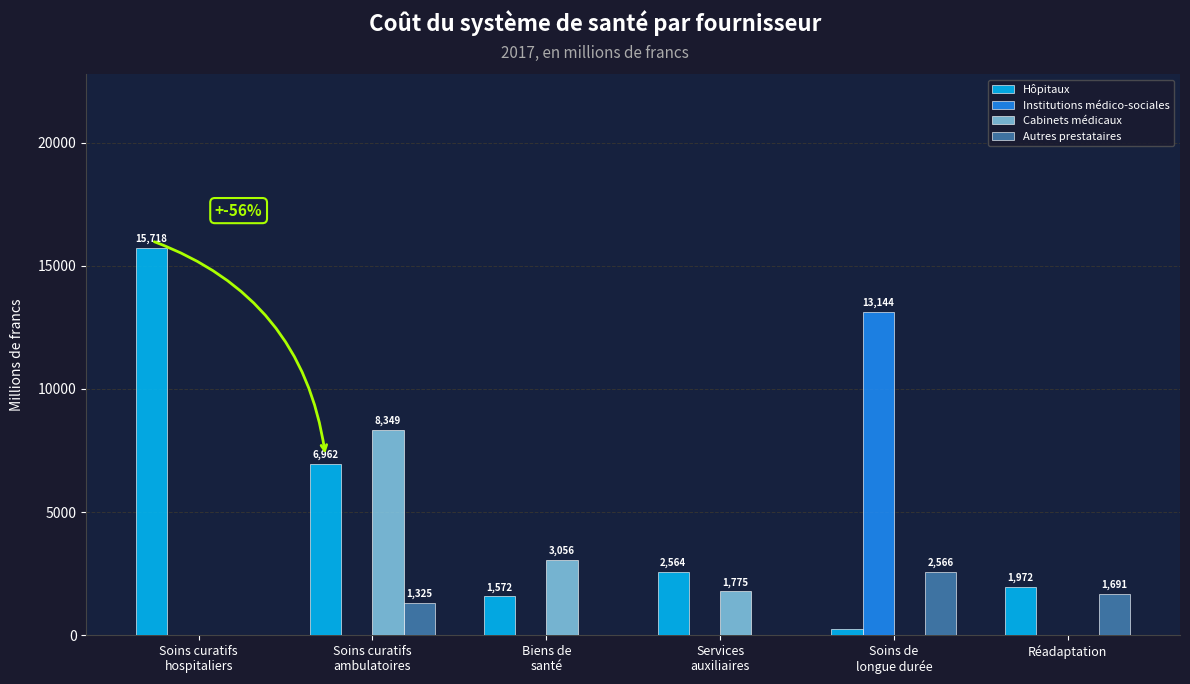

What is the average value of the Hôpitaux series?

4836.7